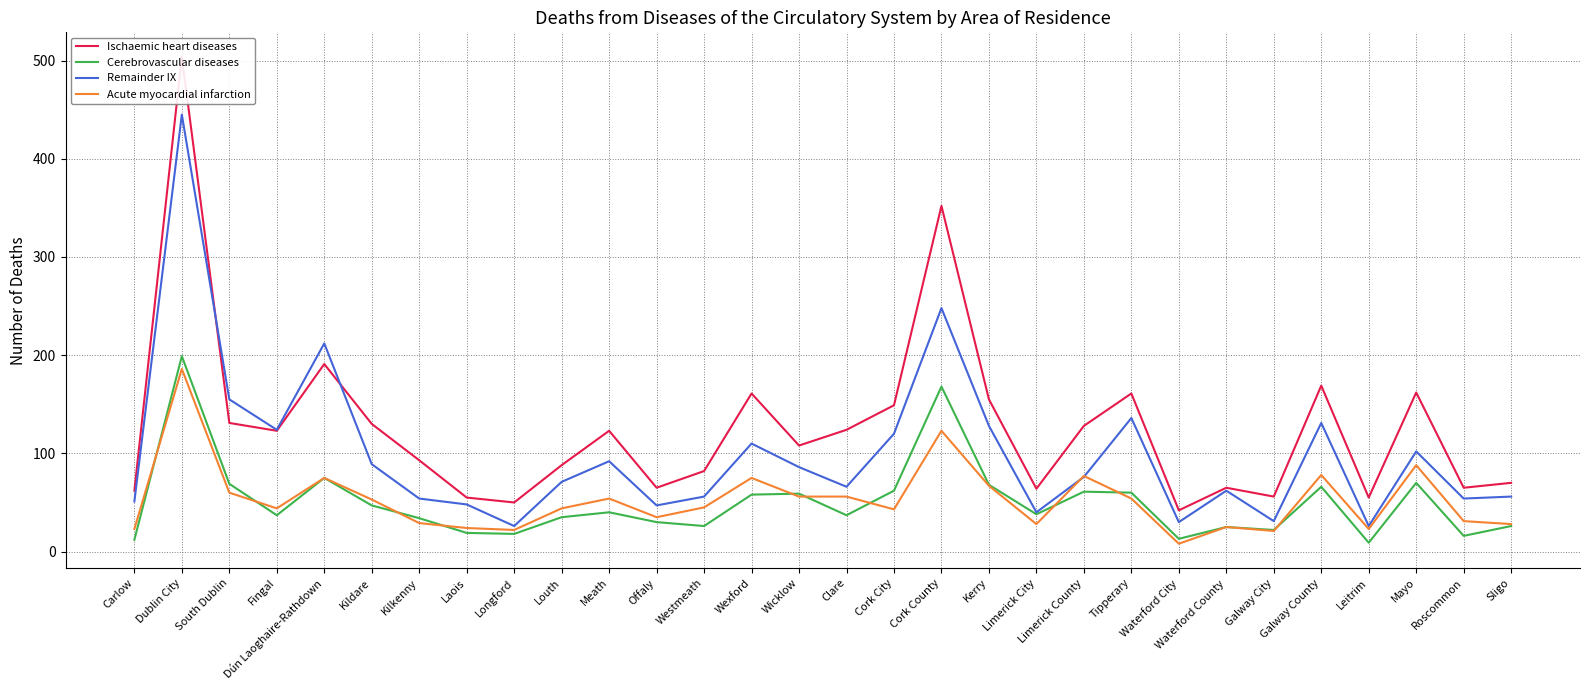

Which series changed the most between Limerick County and Galway City?

Ischaemic heart diseases